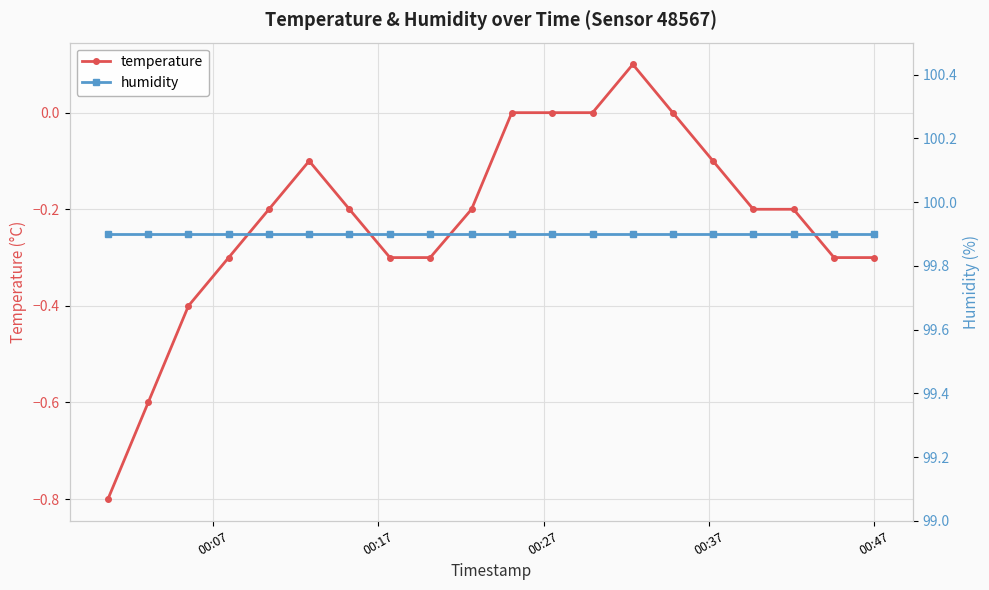

True or false: temperature has more than 0 interior local peaks.

True